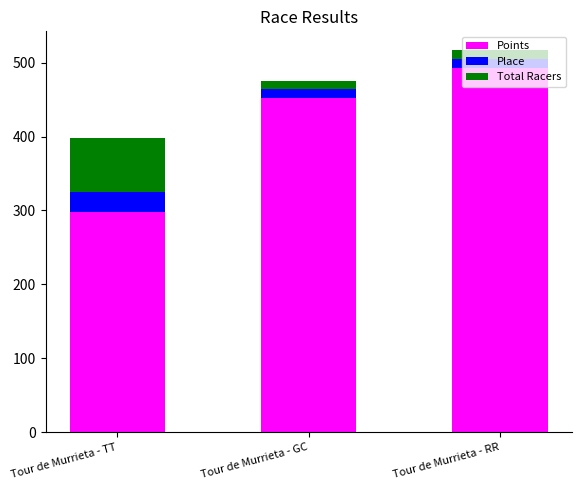

The Points series shows 298.3 at Tour de Murrieta - TT. True or false?

True